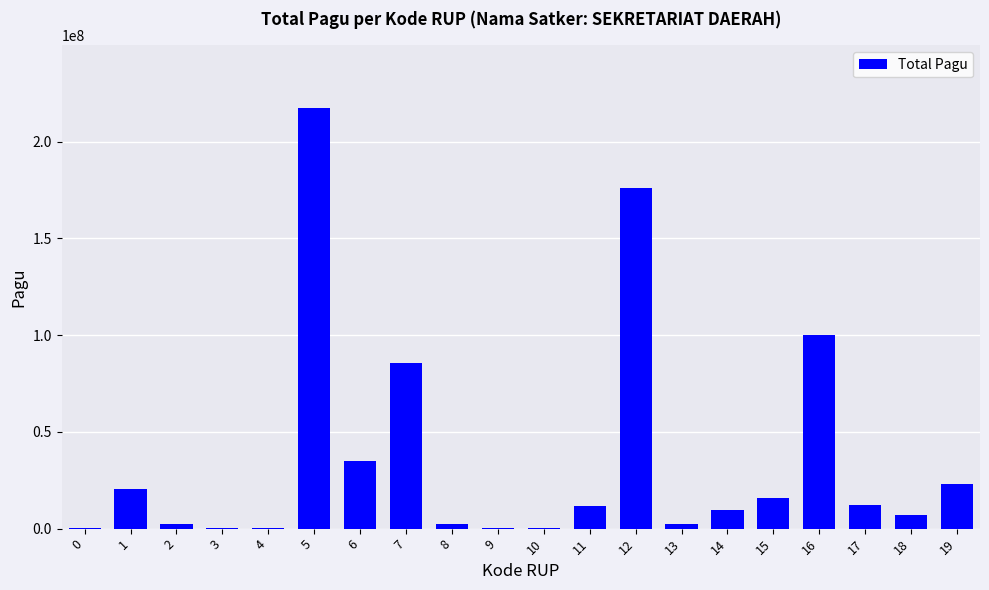

Is it true that the value at 2 is 2500000?

True